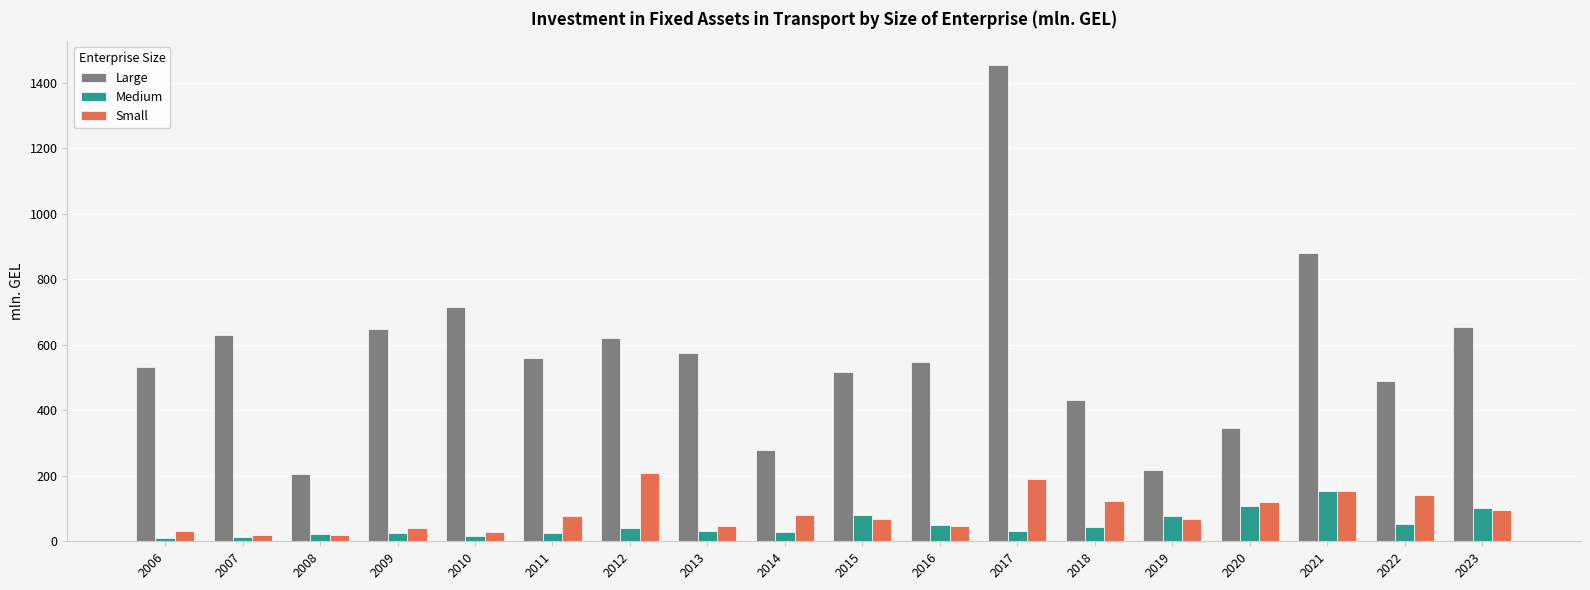

What are all the series names shown in the legend?

Large, Medium, Small